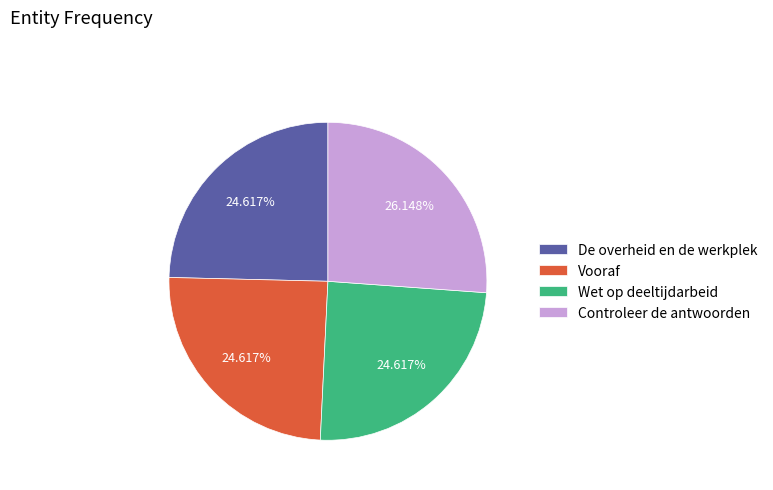

Approximately how many times larger is the value at Vooraf compared to De overheid en de werkplek?

1.0